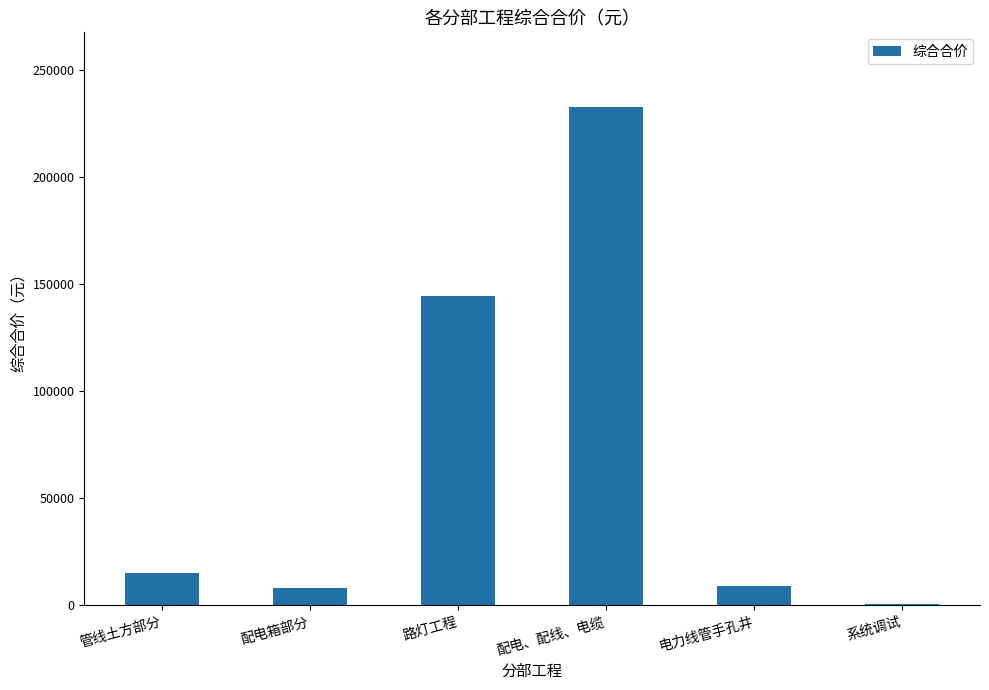

Reading right to left, extract all data points from this chart.

系统调试=906.0	电力线管手孔井=9224.2	配电、配线、电缆=232588.4	路灯工程=144552.9	配电箱部分=7922.5	管线土方部分=14960.4